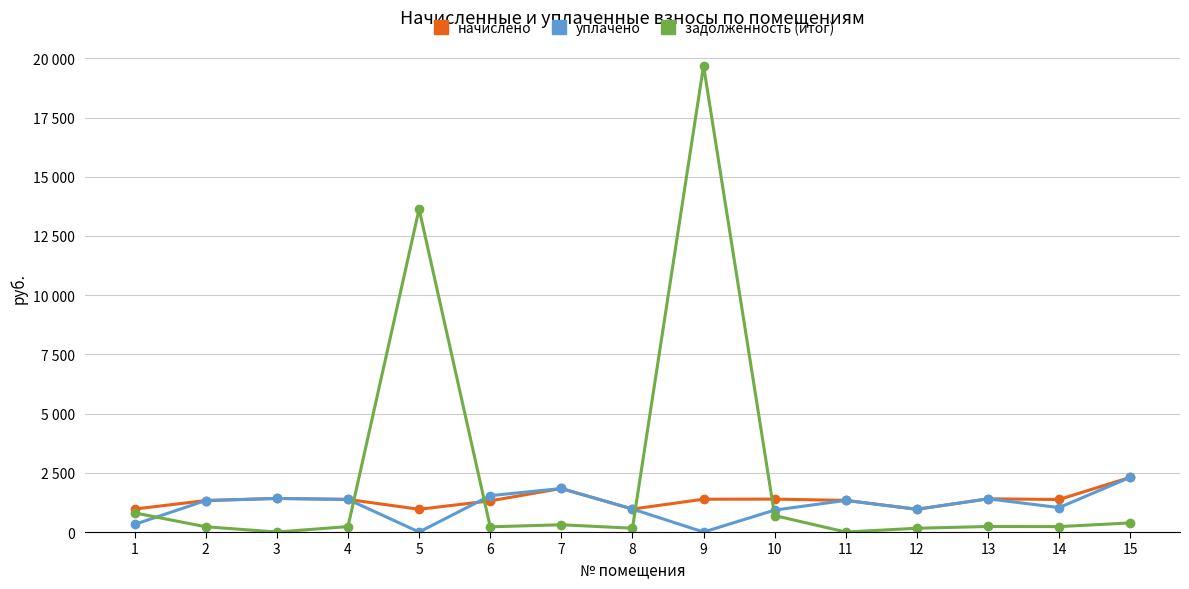

How many interior local peaks does the начислено series have?

4